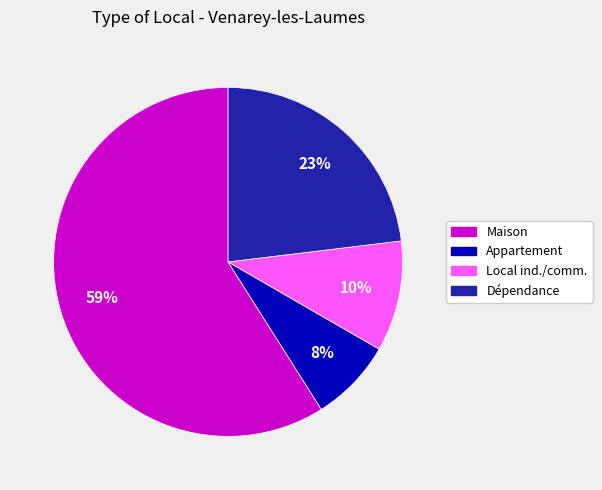

Which has a higher value, Local ind./comm. or Dépendance?

Dépendance